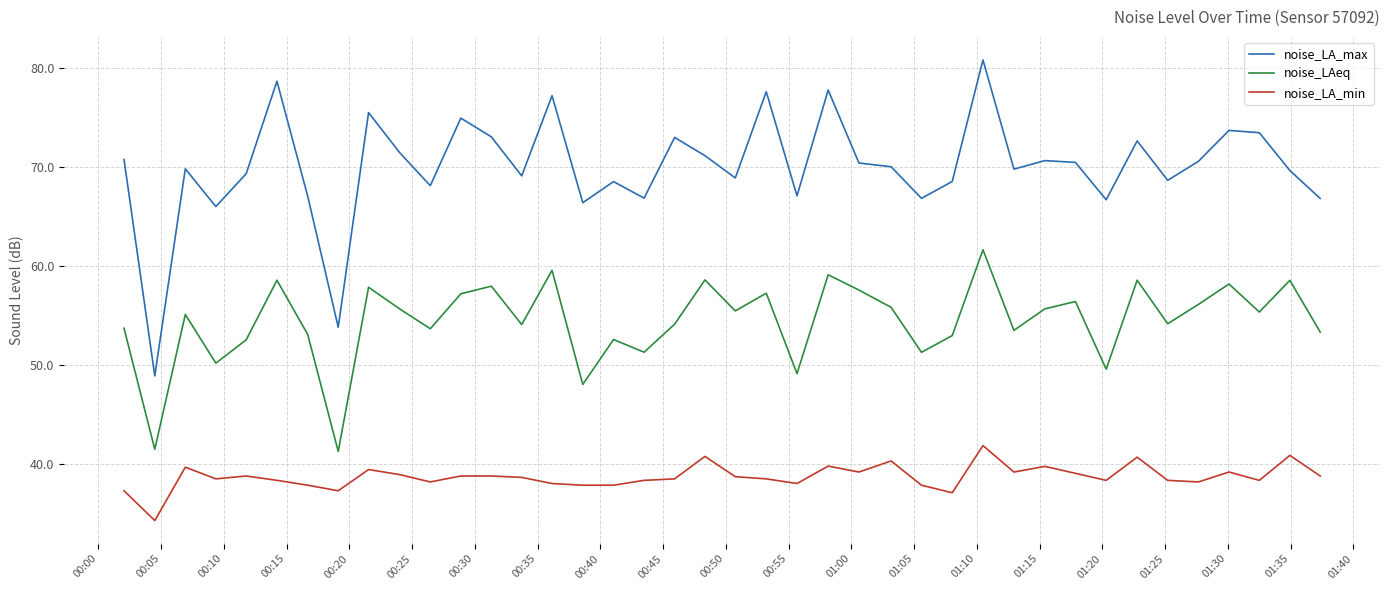

Which series has the largest range (max minus min)?

noise_LA_max